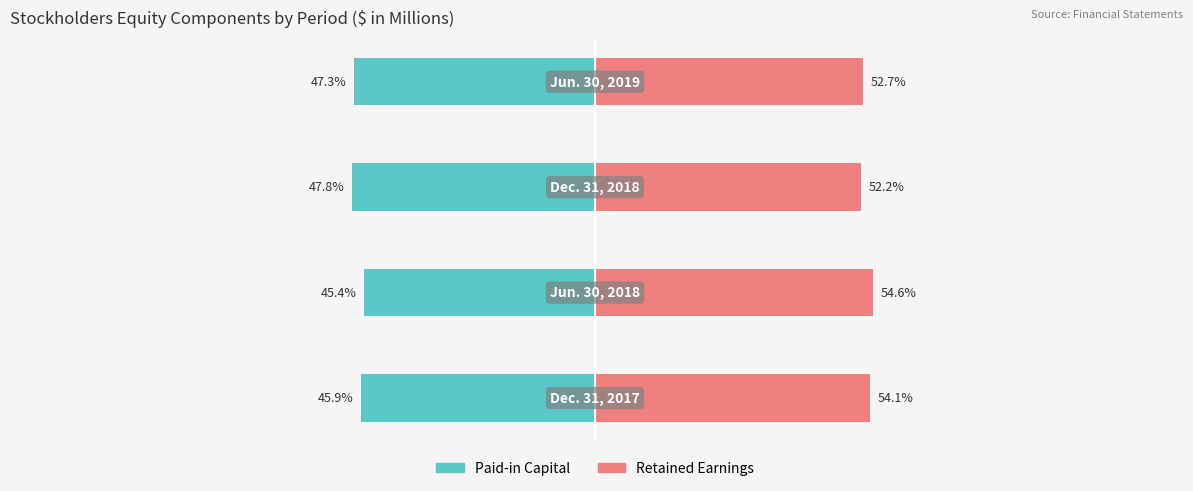

List the series in order of their peak value, highest first.

Retained Earnings, Paid-in Capital